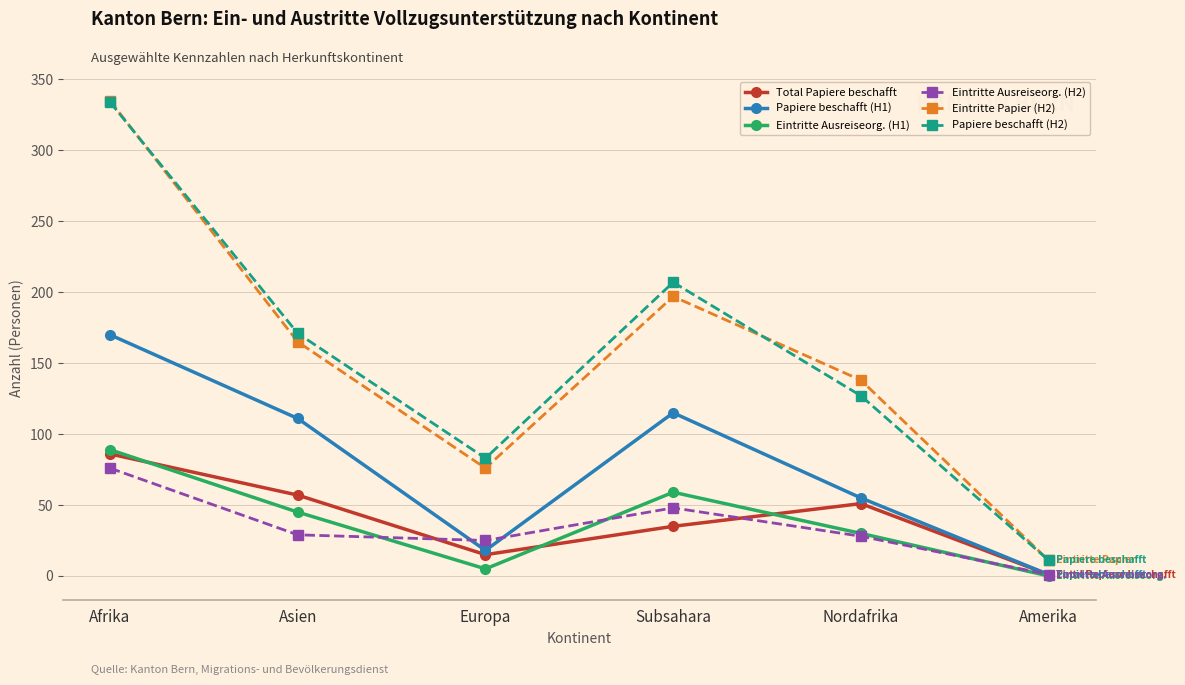

What is the approximate value of Eintritte Ausreiseorg. (H2) at Subsahara, to the nearest 5?

50